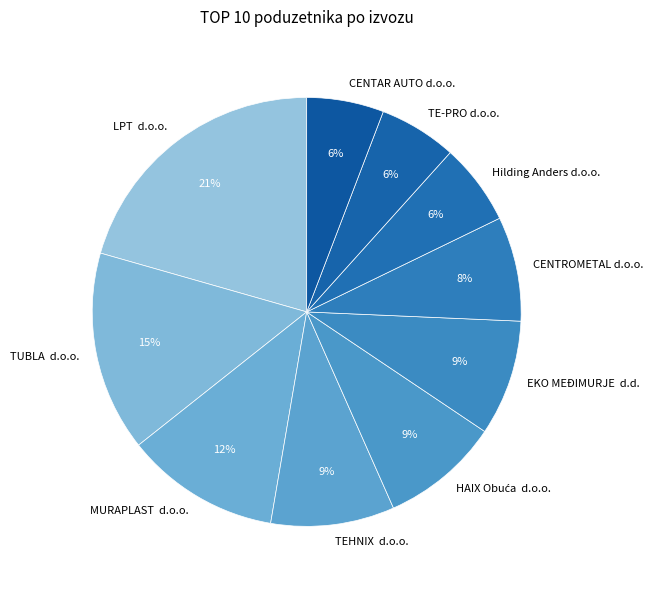

Does any single category account for the majority?

No